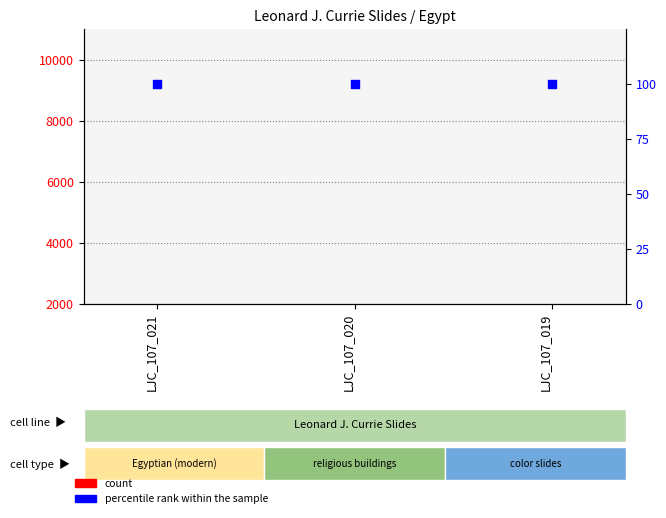

Is the value of count at LJC_107_021 greater than the value of percentile rank within the sample at LJC_107_019?

Yes